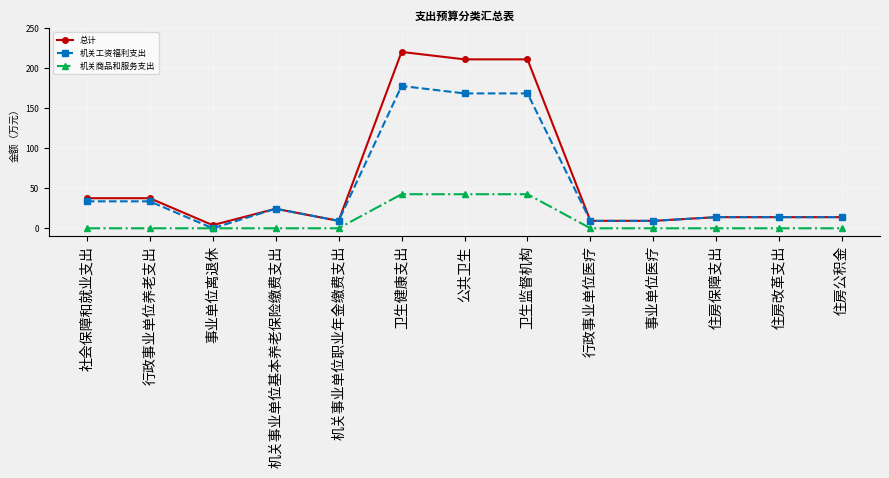

Rank the series by their maximum value, from highest to lowest.

总计, 机关工资福利支出, 机关商品和服务支出